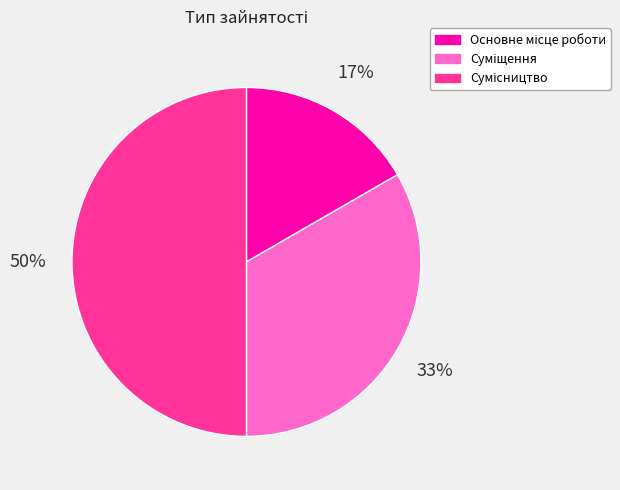

To the nearest percent, what is the difference between the largest and smallest slice percentages?

33%